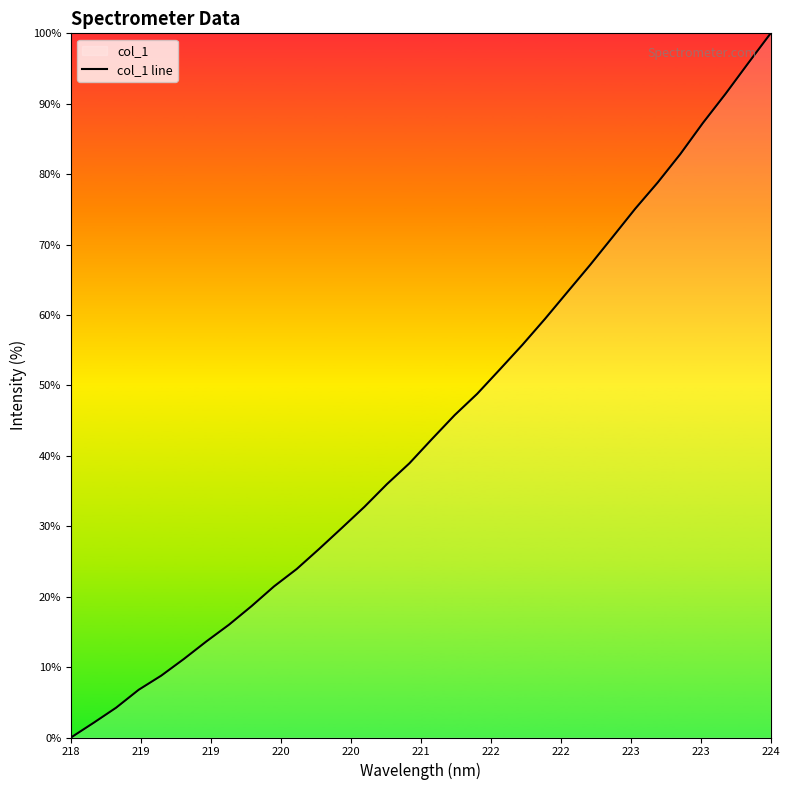

What is the difference between the maximum and minimum values?

100.0